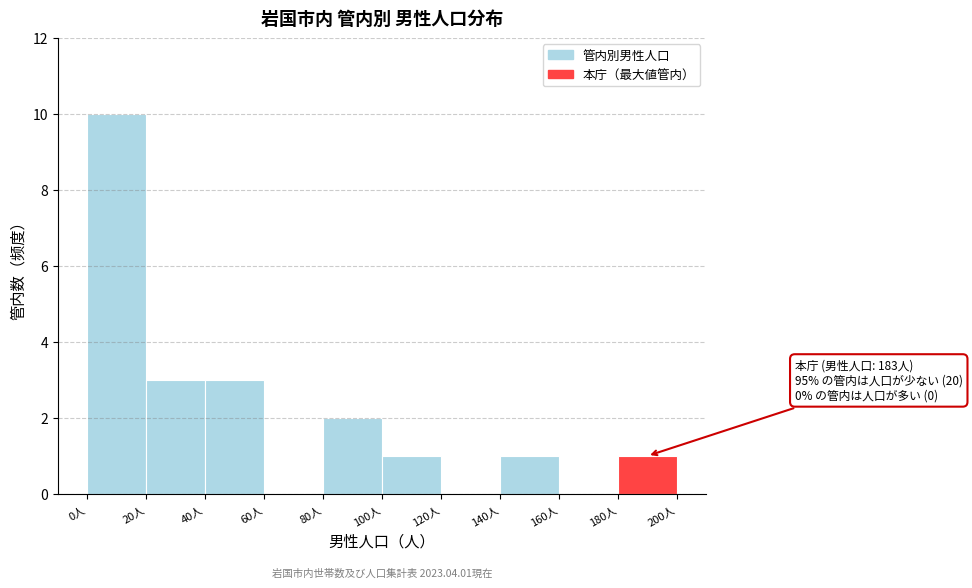

Which range on the x-axis has the tallest bar?

0 to 20